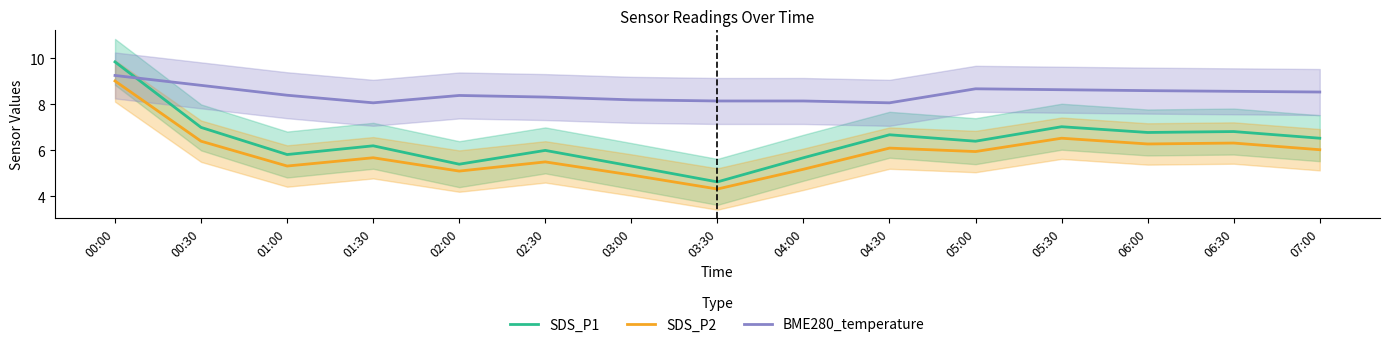

What is the sum of the SDS_P1 values at 05:30 and 01:00?

12.9